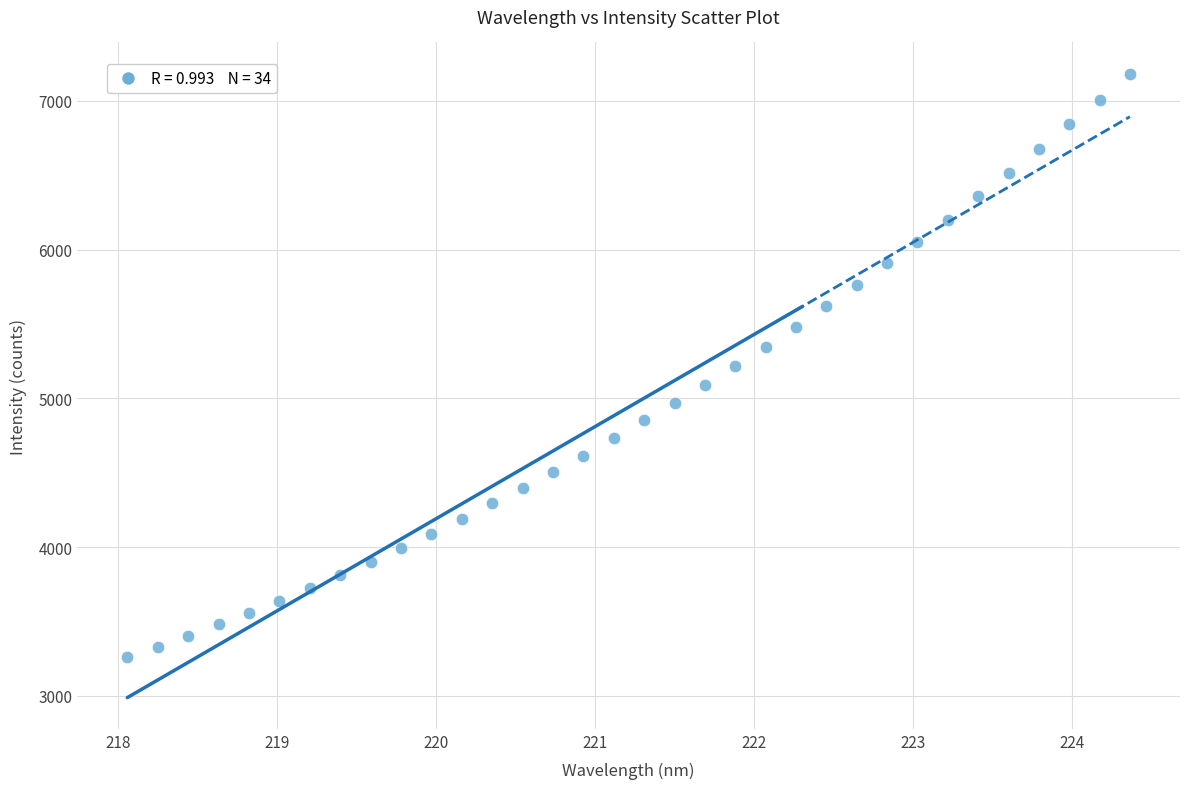

What is the range of Y values (max minus min)?

3925.1